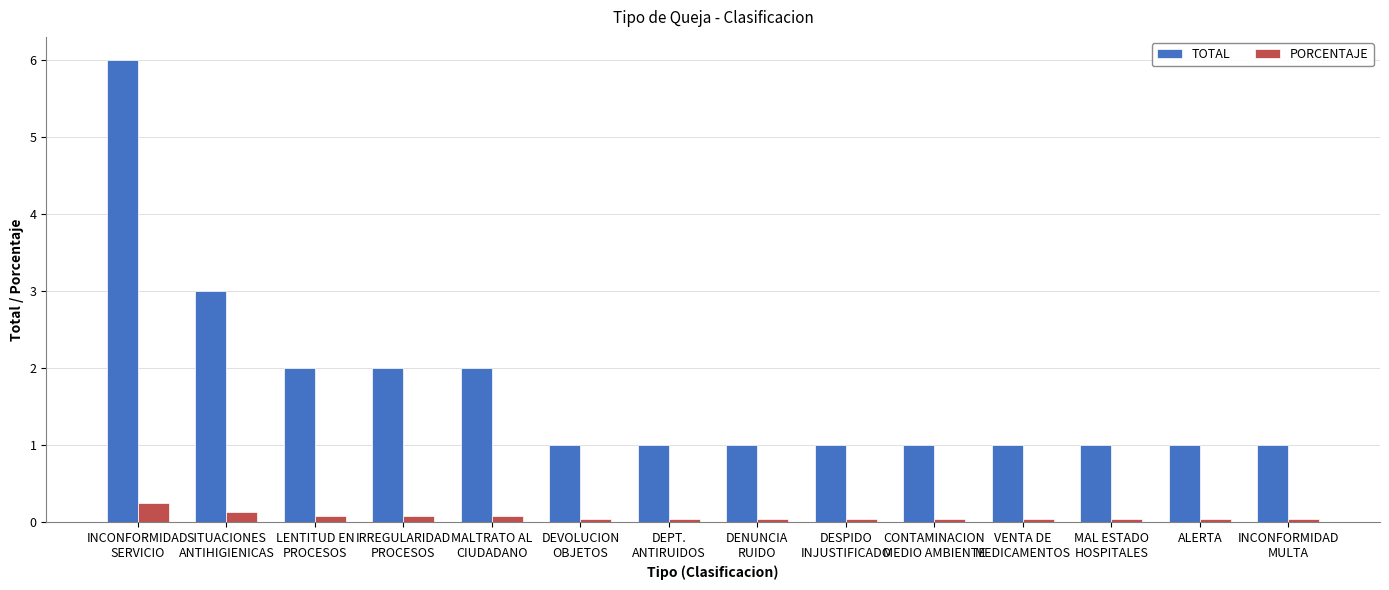

What is the label of the 7th bar from the left?

DEPT.
ANTIRUIDOS